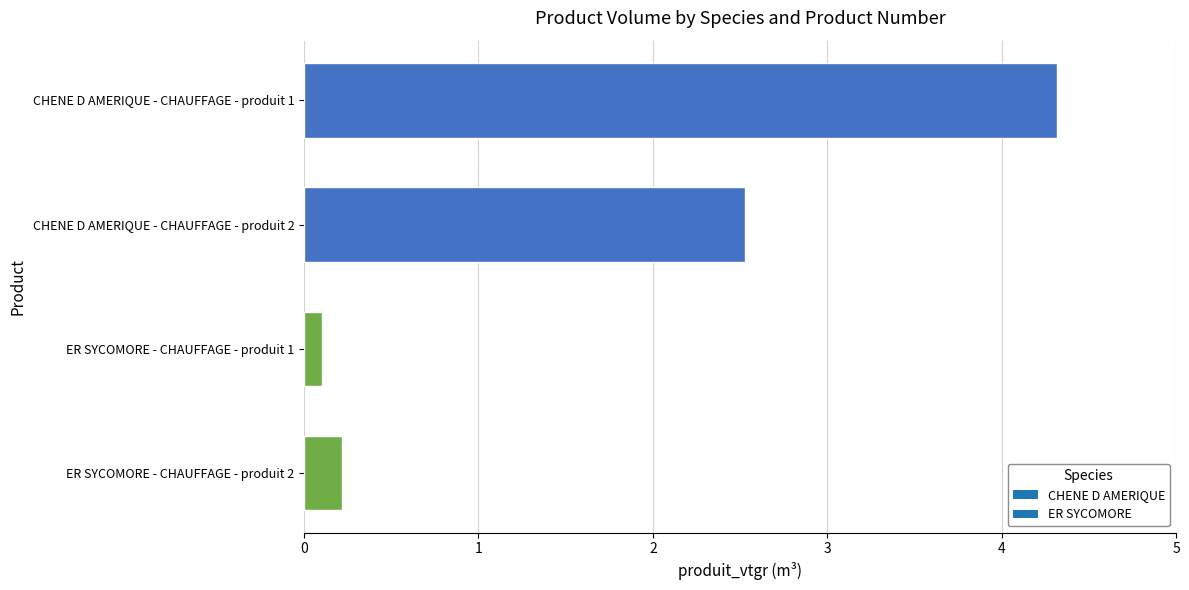

Count the number of categories in the chart.

4